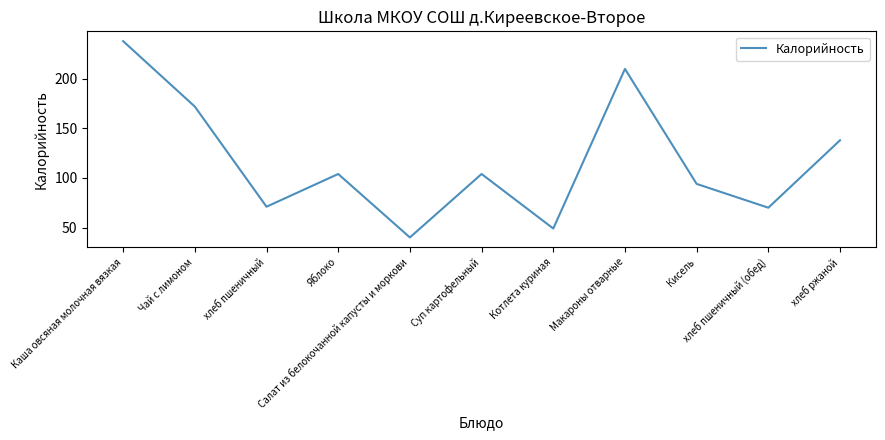

What is the change in value from Салат из белокочанной капусты и моркови to Кисель?

+54